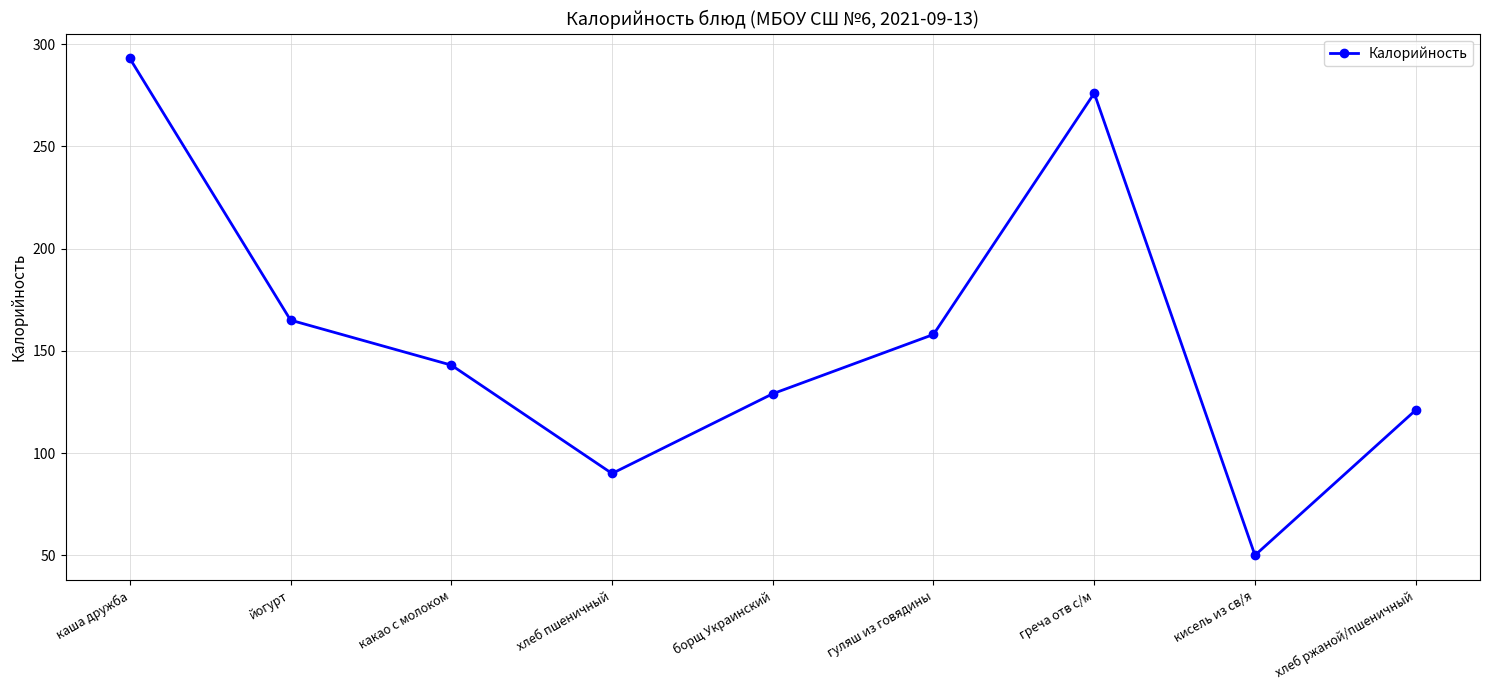

What is the difference between the values at каша дружба and кисель из св/я?

243